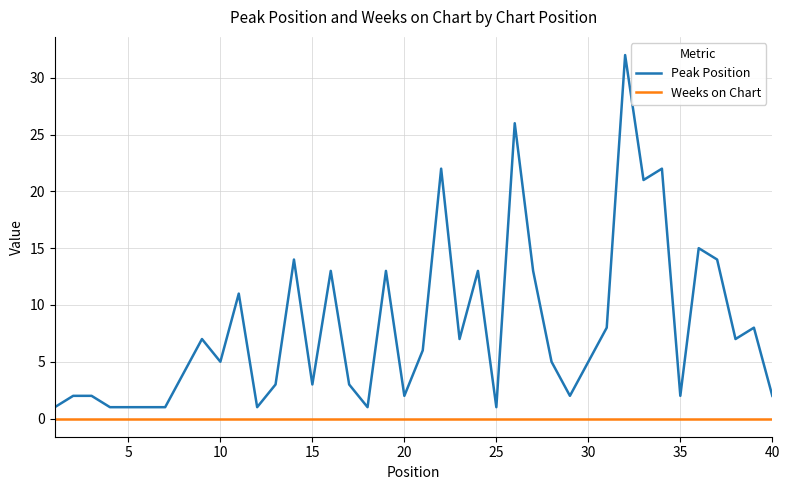

True or false: Peak Position and Weeks on Chart intersect in this chart.

False